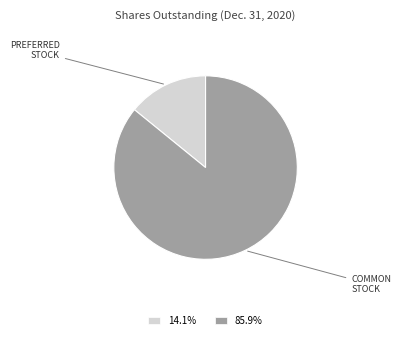

Combined, do 14.1% and 85.9% account for over 50%?

Yes